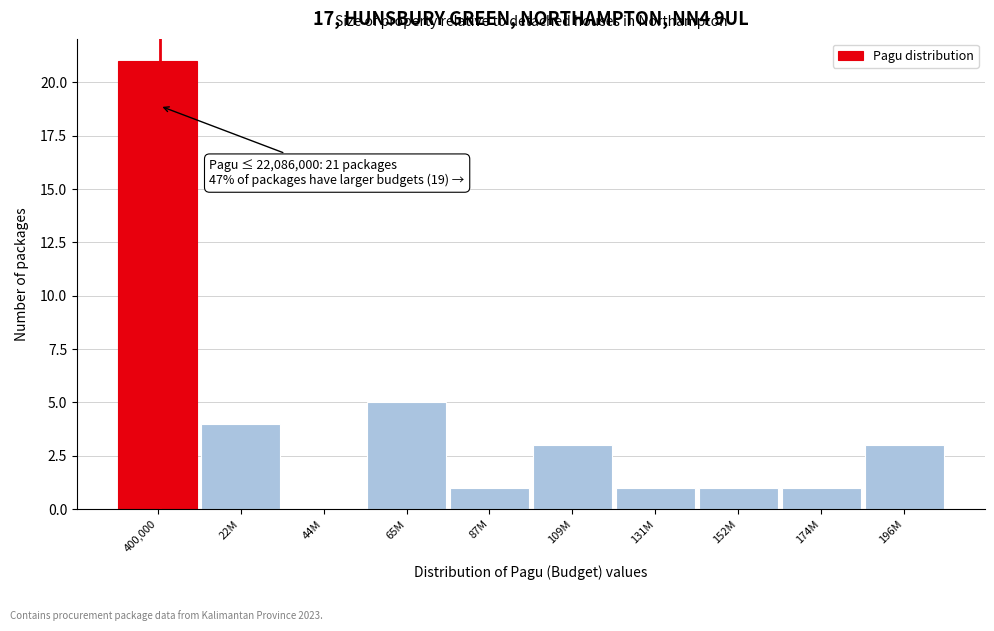

Reading right to left, transcribe all the data shown in this chart.

196M=3	174M=1	152M=1	131M=1	109M=3	87M=1	65M=5	44M=0	22M=4	400,000=21